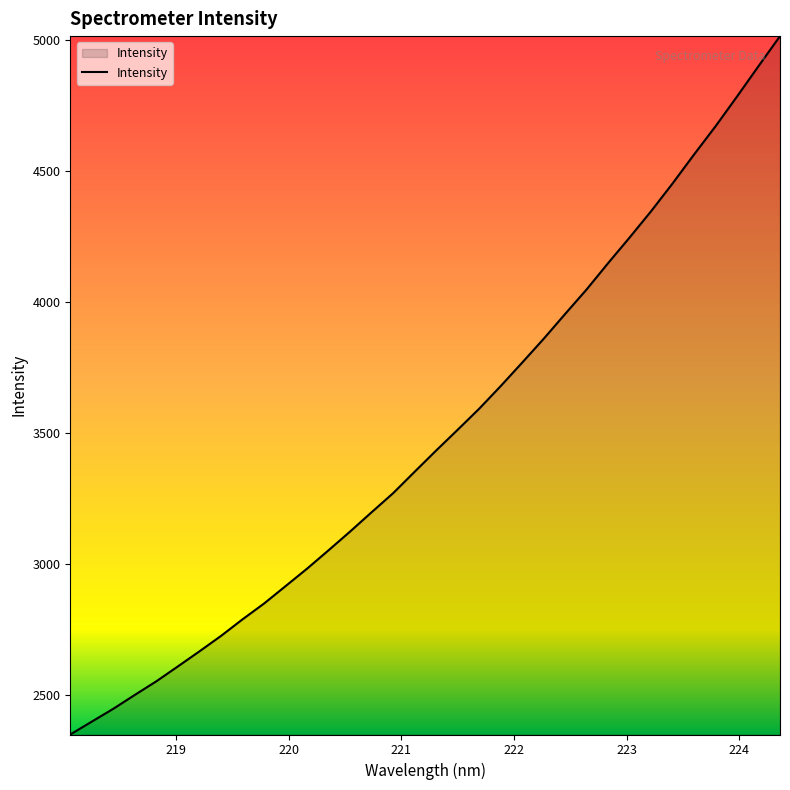

What is the difference between the maximum and minimum values?

2664.4